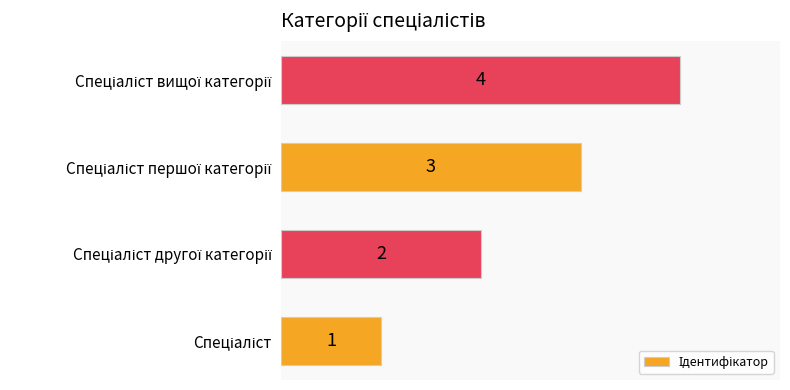

How many values are between 2 and 4?

3